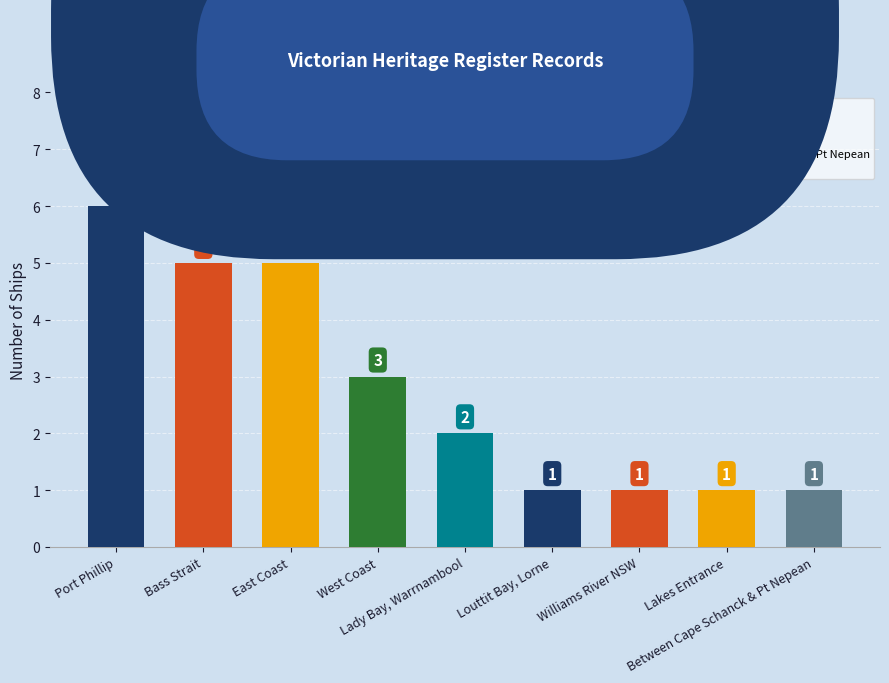

How many categories are shown in the chart?

9